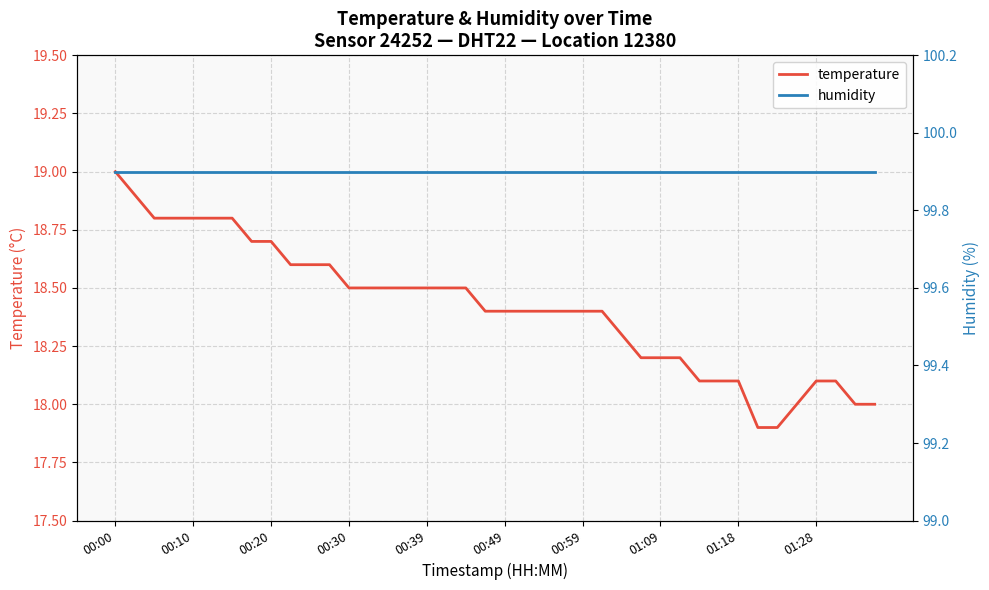

What is the highest value of the temperature series?

19.0